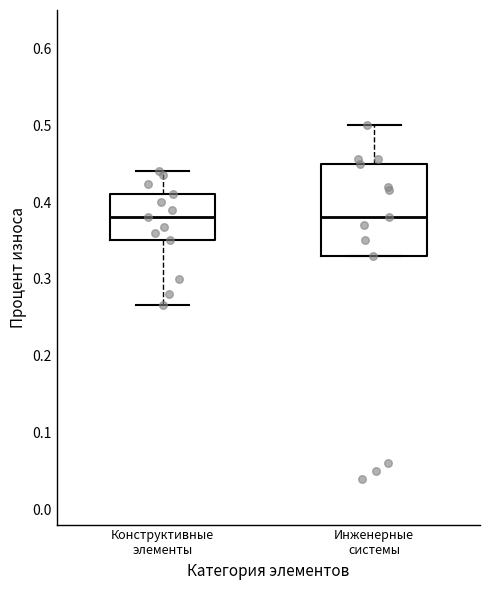

Which box is the tallest, from its lower edge to its upper edge?

Инженерные системы